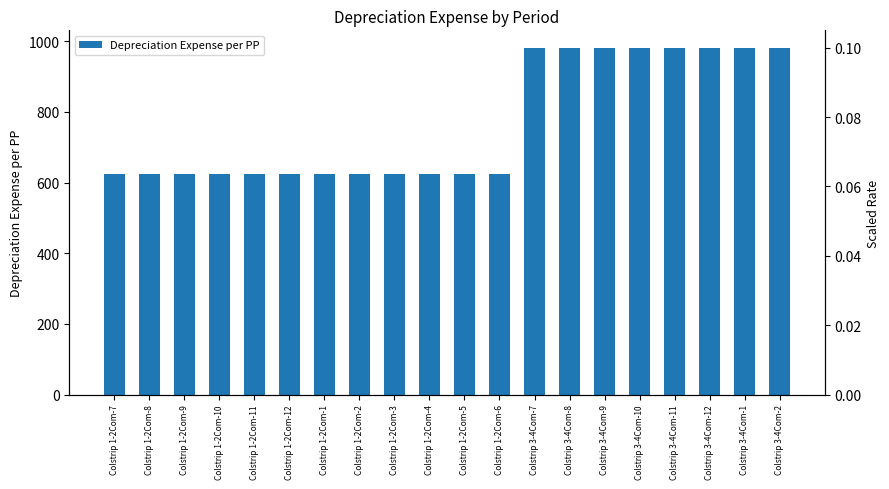

Which label corresponds to the smallest value in the chart?

Colstrip 1-2Com-7